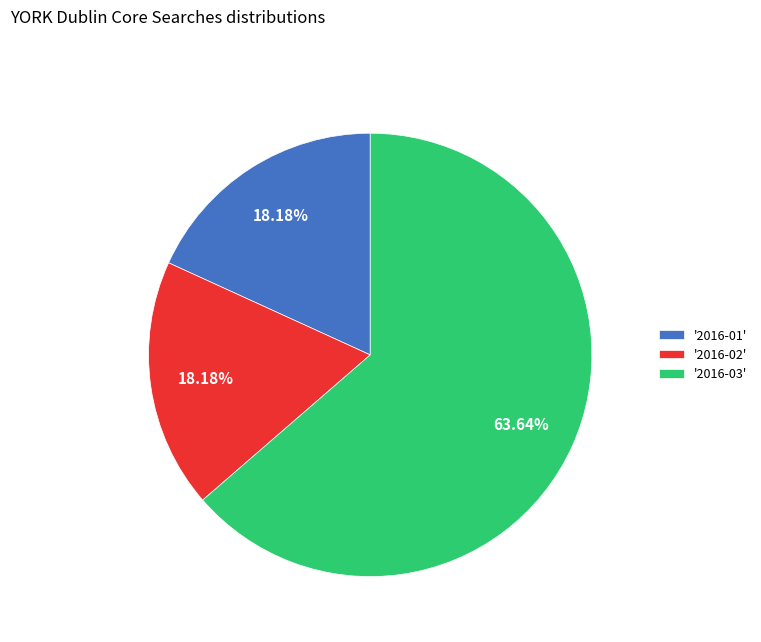

Does '2016-02' represent more than half of the total?

No